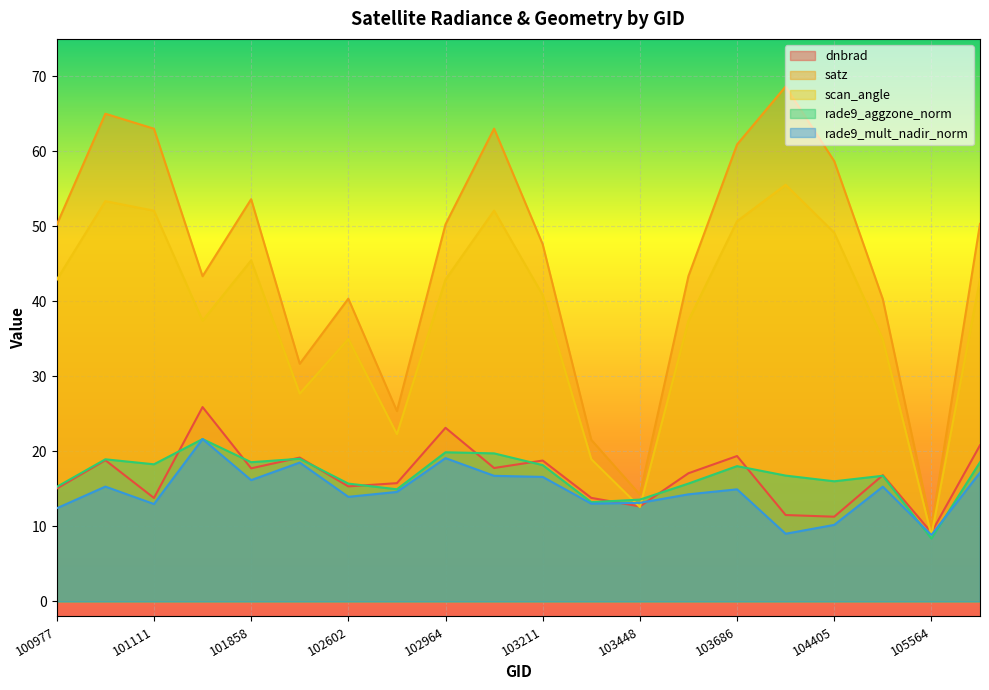

Between 100977 and 101858, which series saw the biggest shift?

rade9_mult_nadir_norm